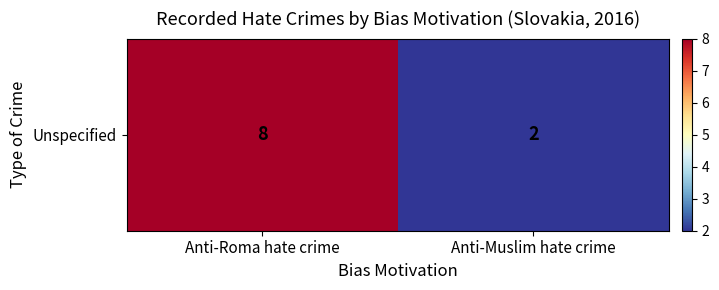

Rank the categories by value from lowest to highest.

Anti-Muslim hate crime, Anti-Roma hate crime